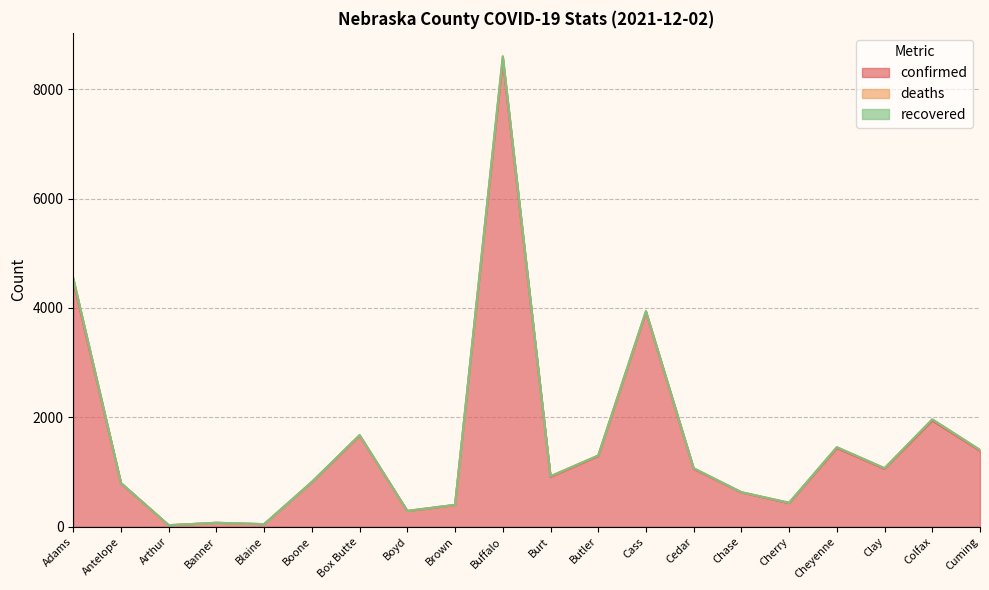

True or false: recovered has more than 0 points higher than both neighbors.

False